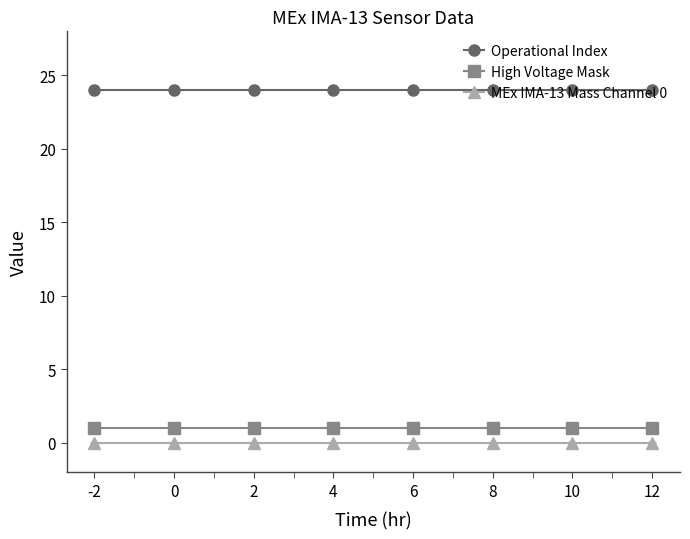

The value of Operational Index at 4 is 9. True or false?

False